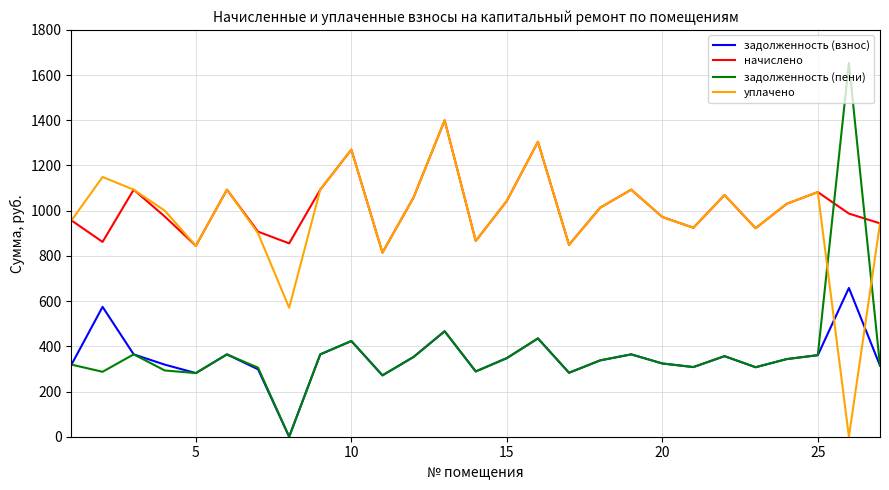

How many positive values does the задолженность (пени) series have?

26